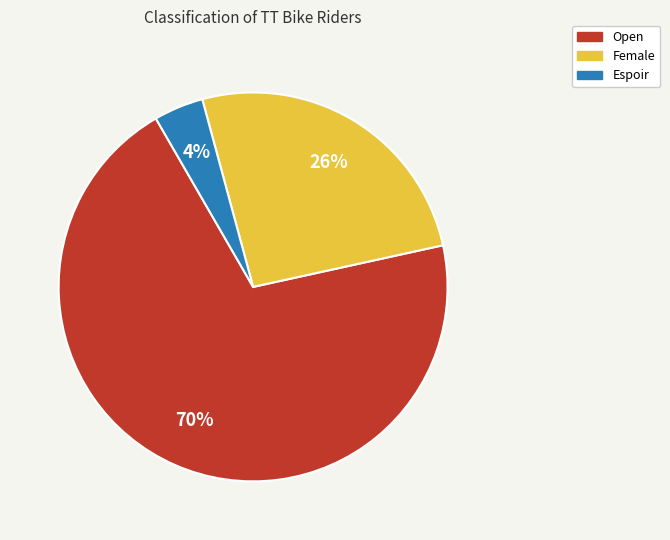

Is it true that Espoir is 4% of the pie?

True